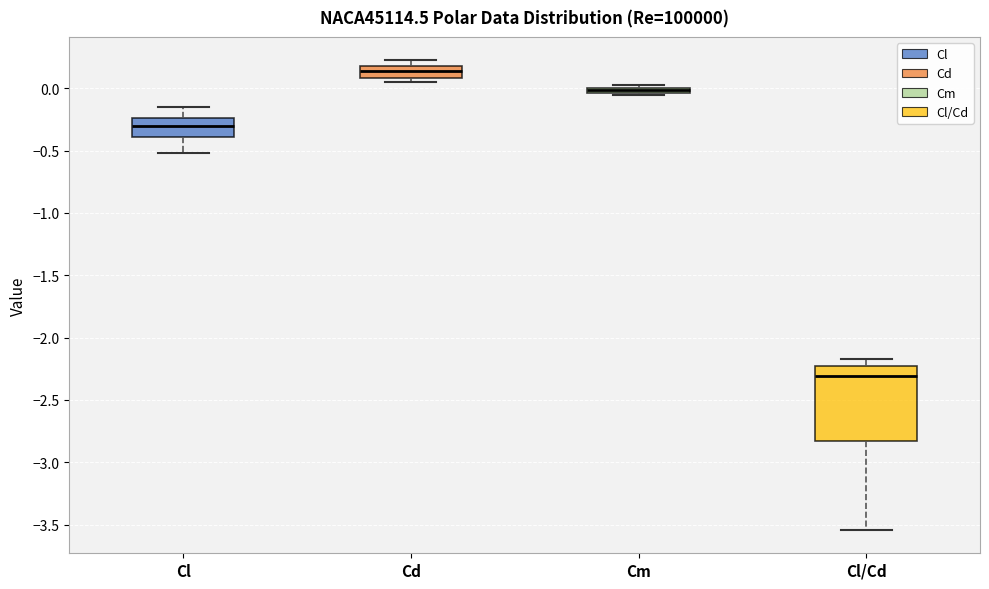

Which box is the tallest, from its lower edge to its upper edge?

Cl/Cd